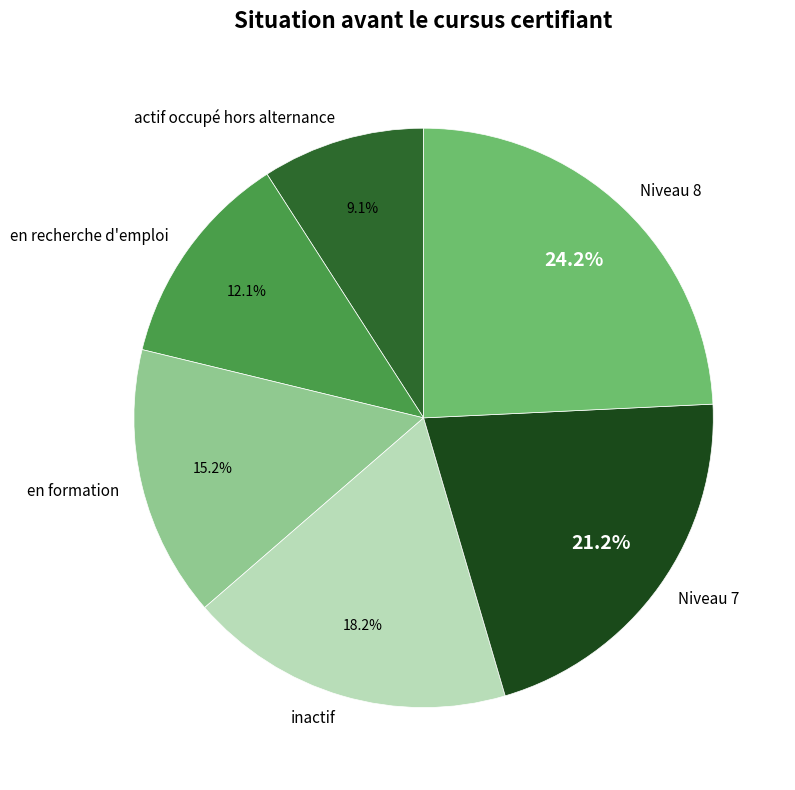

Is Niveau 7 the majority of the pie?

No